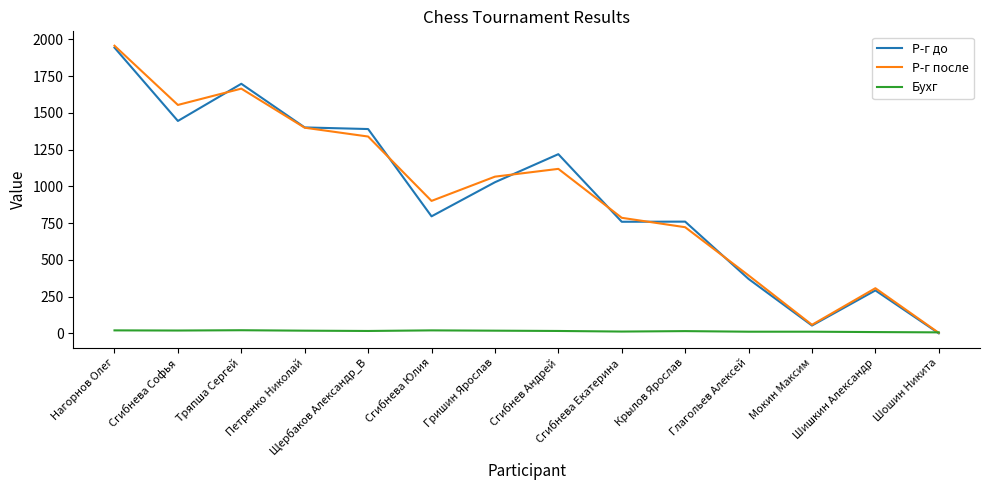

Which series has the widest spread of values?

Р-г после